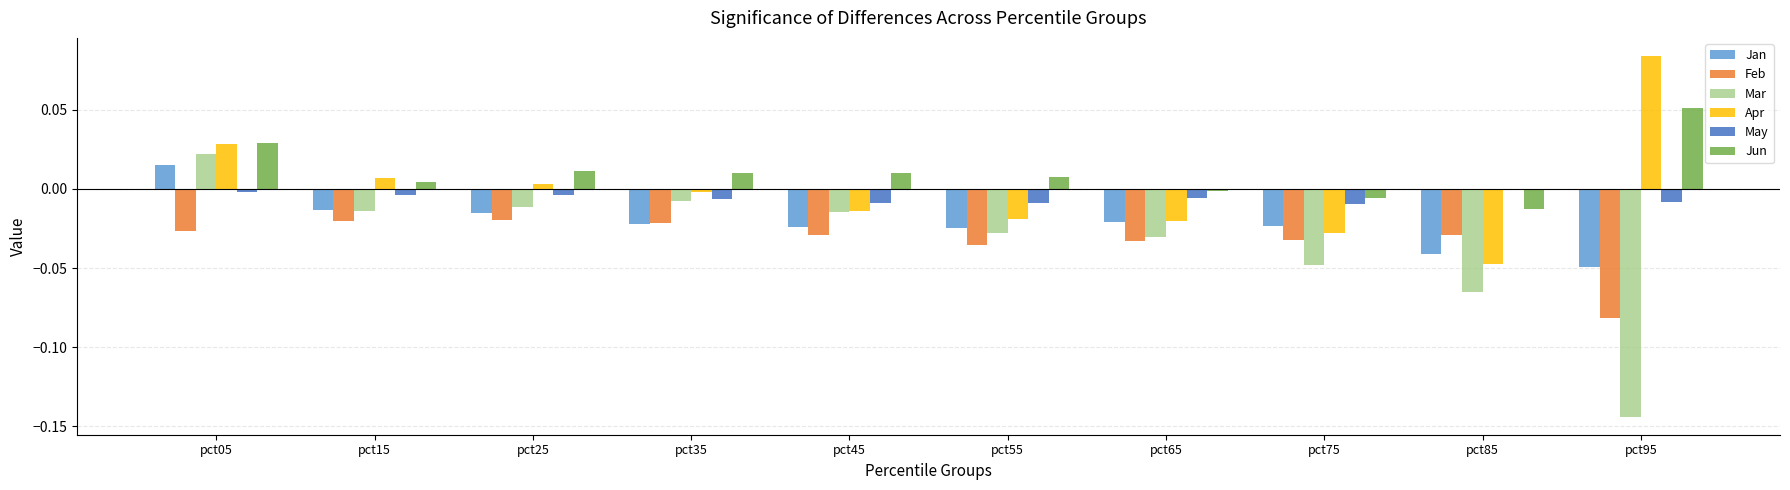

Which series has the widest spread of values?

Mar